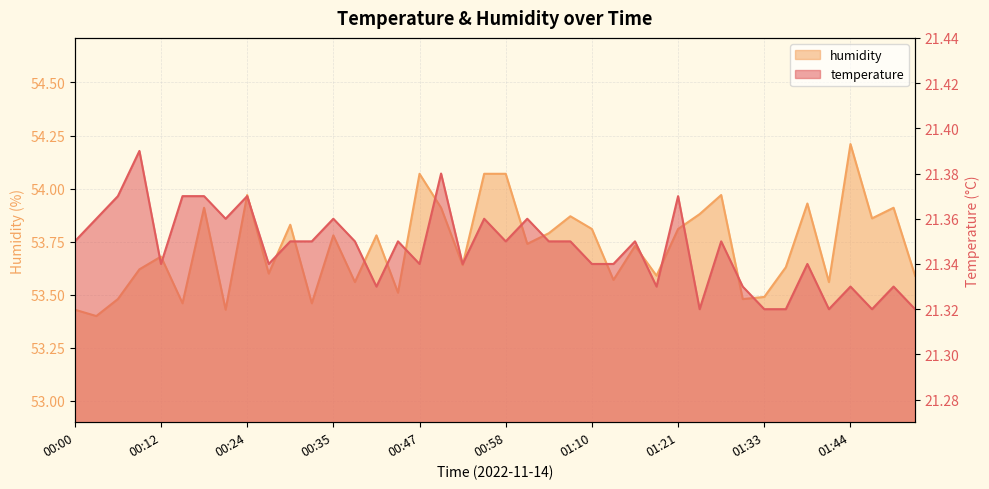

Reading left to right, transcribe all the data shown in this chart.

temperature: 21.4	21.4	21.4	21.4	21.3	21.4	21.4	21.4	21.4	21.3	21.4	21.4	21.4	21.4	21.3	21.4	21.3	21.4	21.3	21.4	21.4	21.4	21.4	21.4	21.3	21.3	21.4	21.3	21.4	21.3	21.4	21.3	21.3	21.3	21.3	21.3	21.3	21.3	21.3	21.3
humidity: 53.4	53.4	53.5	53.6	53.7	53.5	53.9	53.4	54.0	53.6	53.8	53.5	53.8	53.6	53.8	53.5	54.1	53.9	53.6	54.1	54.1	53.7	53.8	53.9	53.8	53.6	53.7	53.6	53.8	53.9	54.0	53.5	53.5	53.6	53.9	53.6	54.2	53.9	53.9	53.6